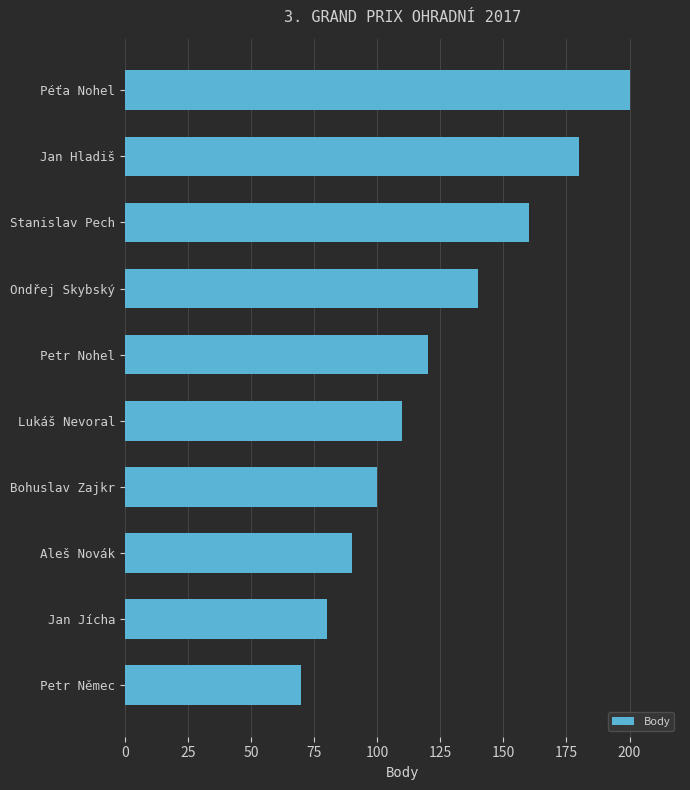

What is the sum of the values at Lukáš Nevoral and Aleš Novák?

200